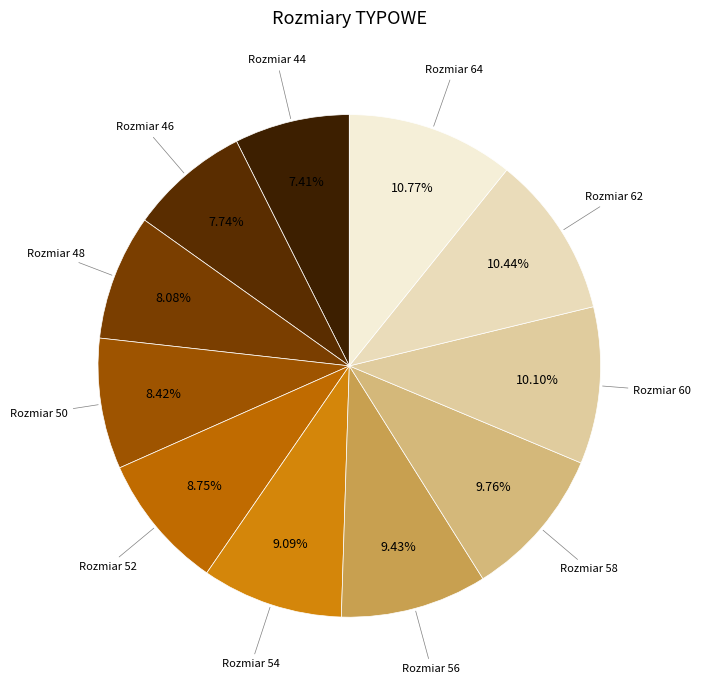

Which slice is the smallest?

44